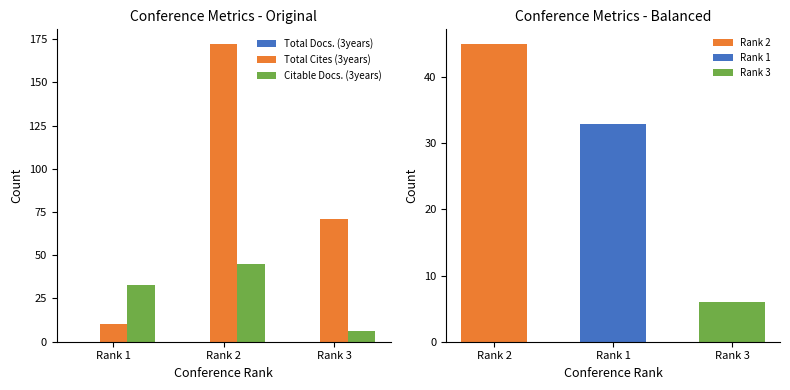

Which series has the largest range (max minus min)?

Total Cites (3years)